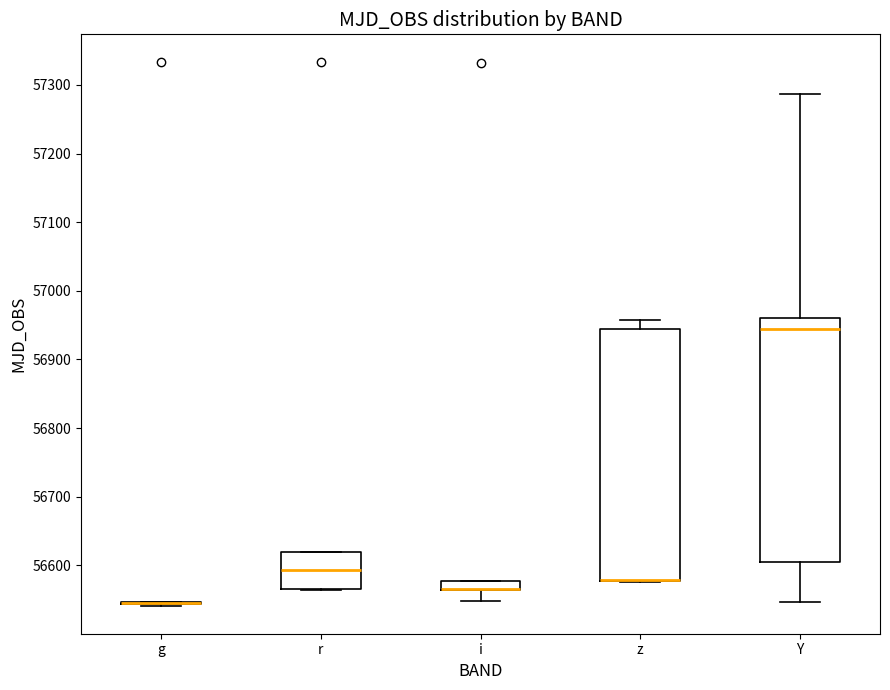

Which box is the tallest, from its lower edge to its upper edge?

z